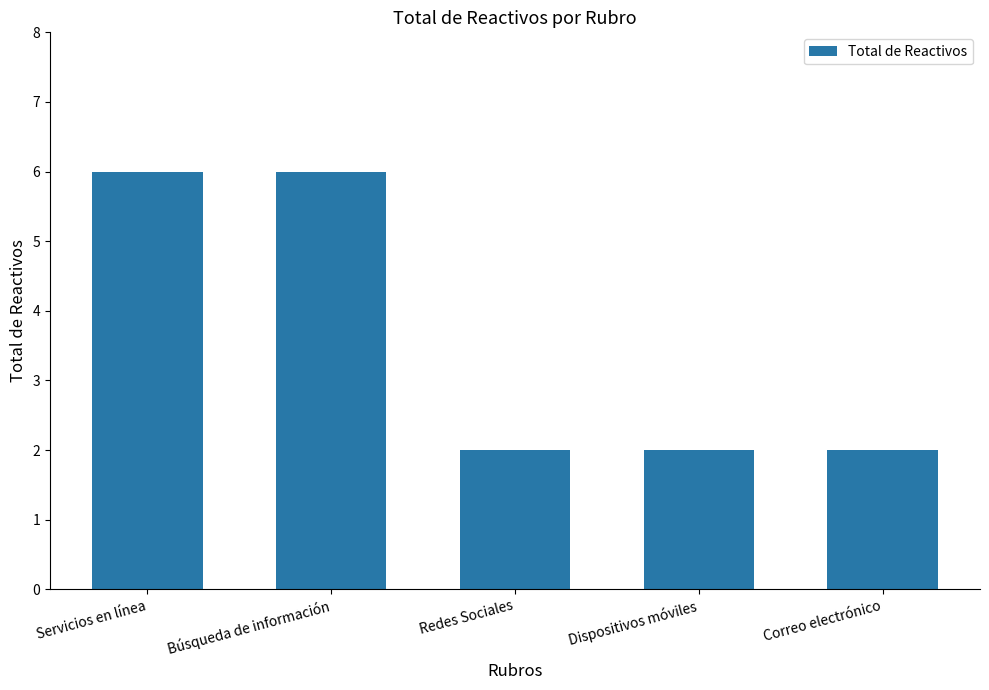

Does the chart contain any negative values?

No